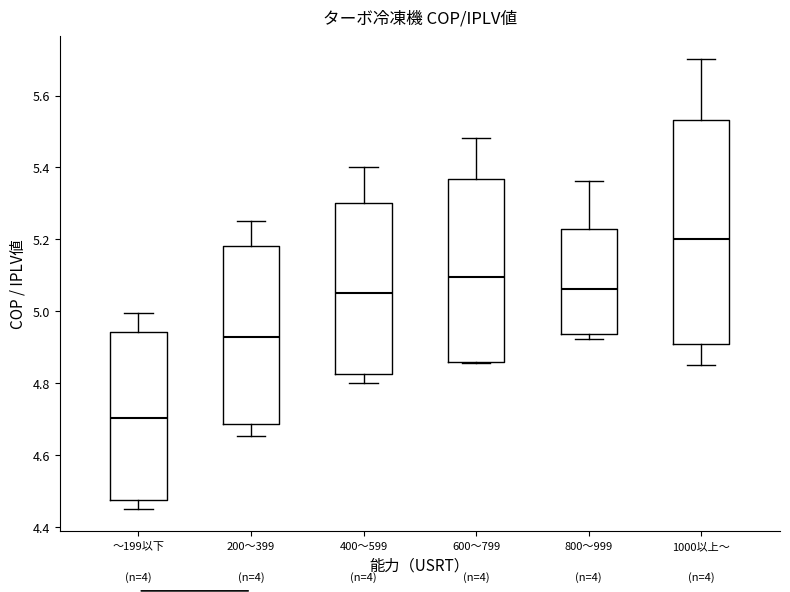

Reading left to right, transcribe this box plot: for each box, give where its median line is, the range the box spans, and where its two whiskers end, as read against the y-axis. The values are not printed on the chart, so give them approximately, as read against the axis.

～199以下: median 4.70, box 4.48 to 4.94, whiskers 4.46 to 5.00
200～399: median 4.92, box 4.68 to 5.18, whiskers 4.66 to 5.26
400～599: median 5.06, box 4.82 to 5.30, whiskers 4.80 to 5.40
600～799: median 5.10, box 4.86 to 5.36, whiskers 4.86 to 5.48
800～999: median 5.06, box 4.94 to 5.22, whiskers 4.92 to 5.36
1000以上～: median 5.20, box 4.90 to 5.54, whiskers 4.86 to 5.70